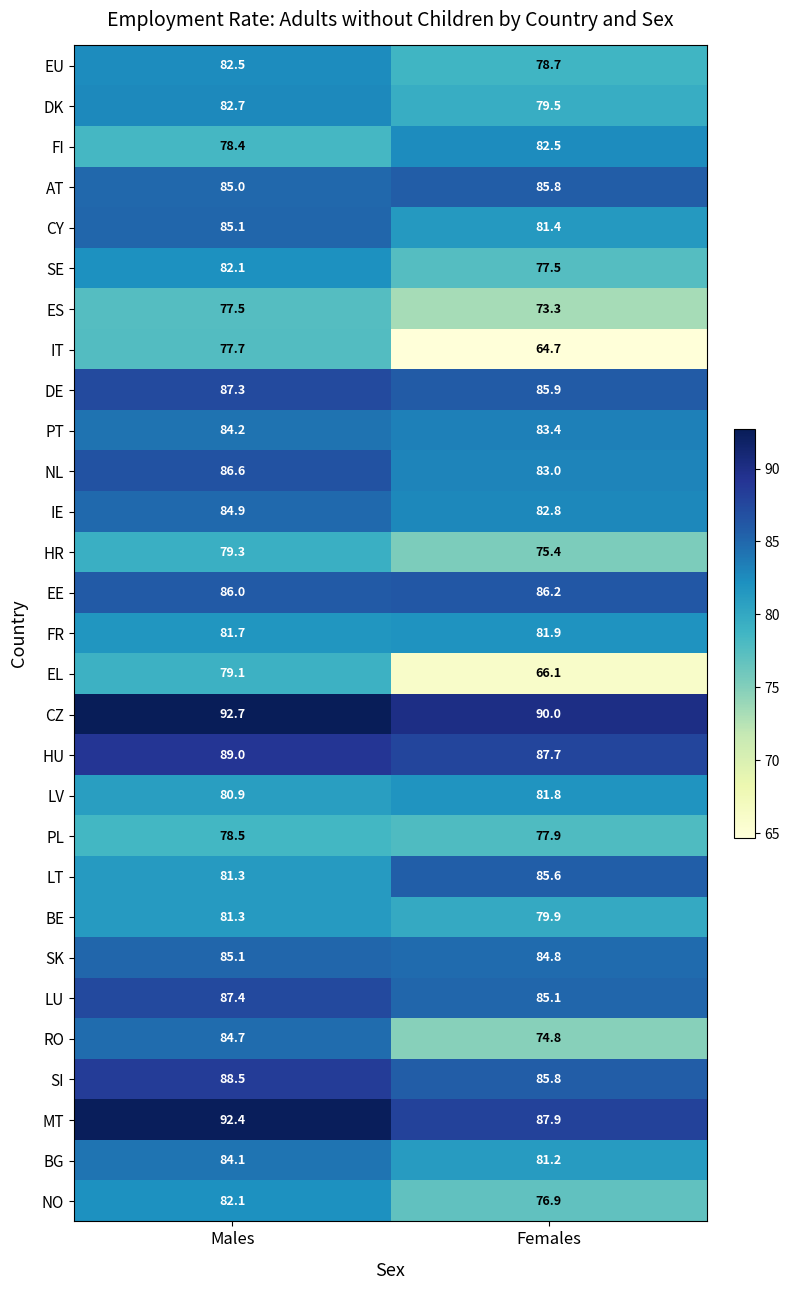

Which category has the lowest value across all series?

Females